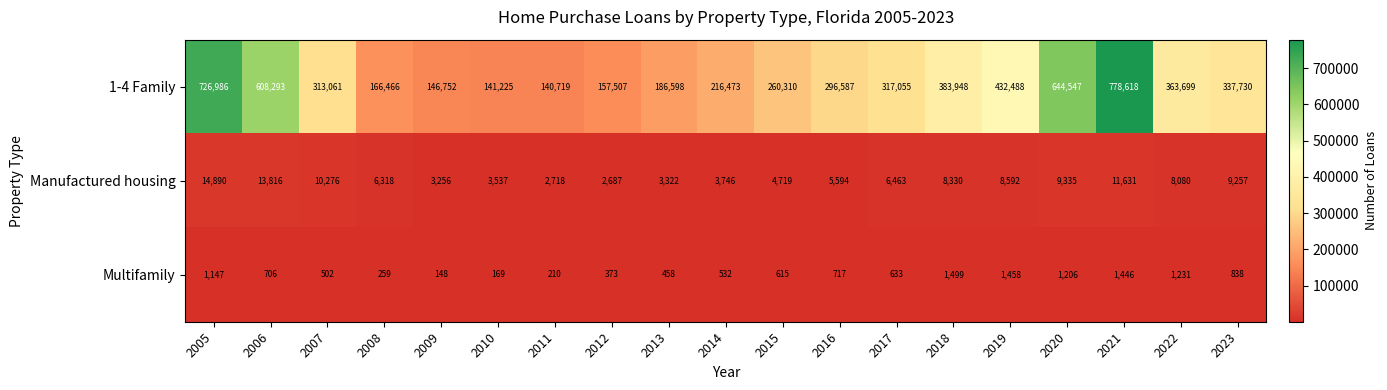

At which category is the sum across all series the highest?

2021